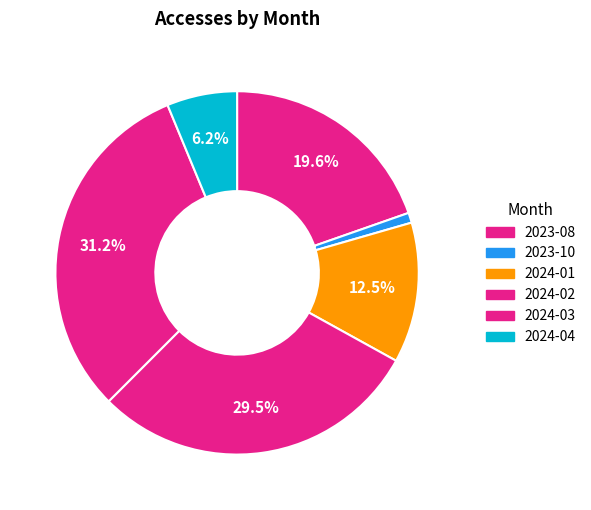

Is there a majority slice in this chart?

No